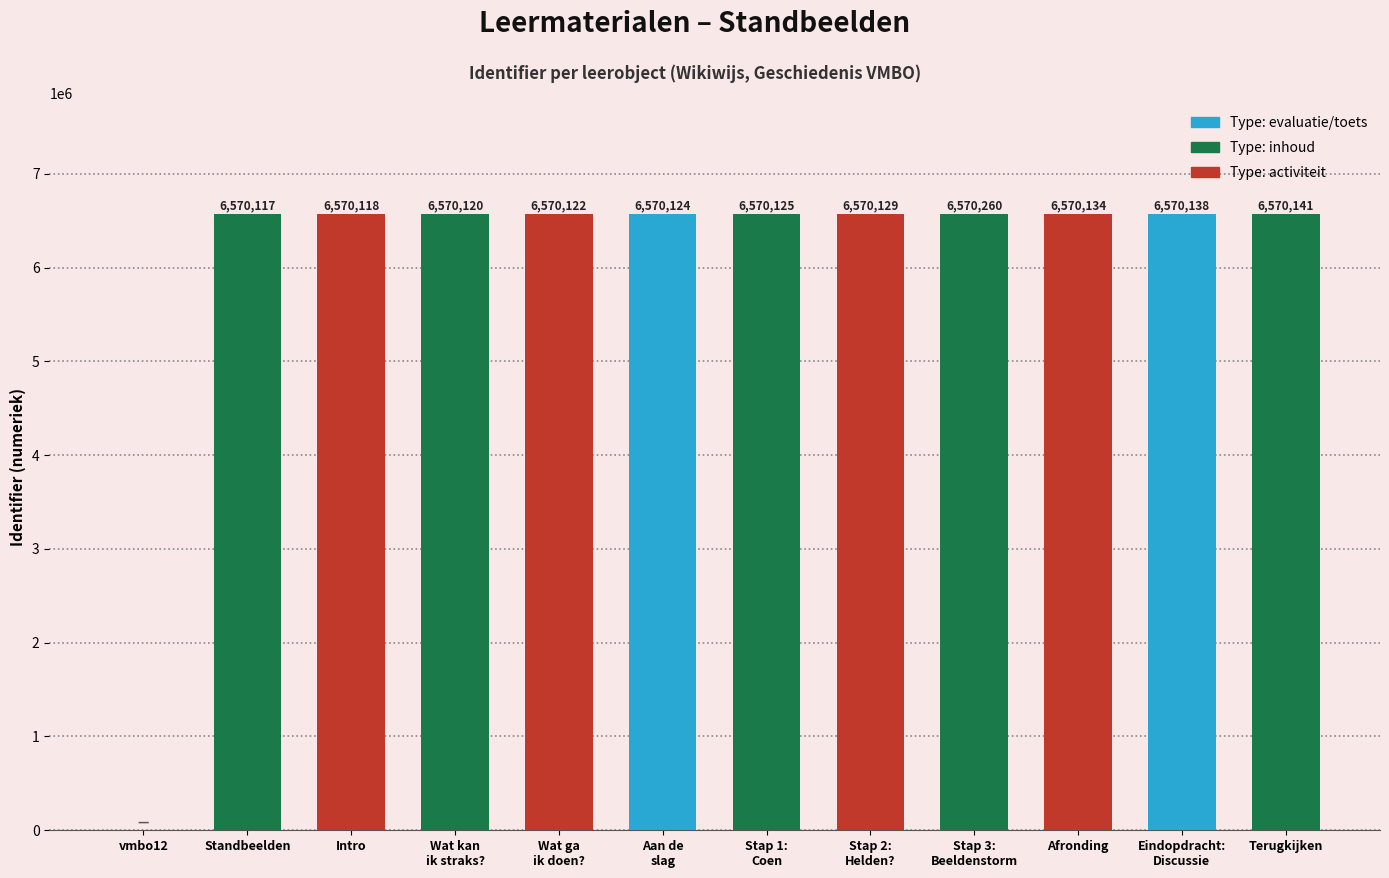

Reading right to left, transcribe all the data shown in this chart.

Terugkijken=6570141	Eindopdracht:
Discussie=6570138	Afronding=6570134	Stap 3:
Beeldenstorm=6570260	Stap 2:
Helden?=6570129	Stap 1:
Coen=6570125	Aan de
slag=6570124	Wat ga
ik doen?=6570122	Wat kan
ik straks?=6570120	Intro=6570118	Standbeelden=6570117	vmbo12=0